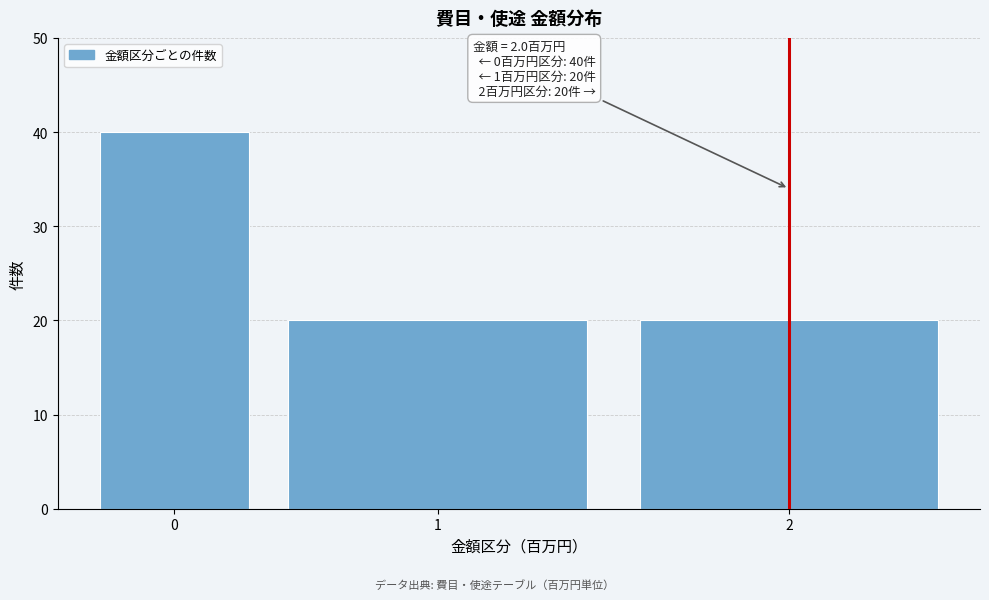

Reading right to left, list all the values displayed in this chart.

2=20	1=20	0=40